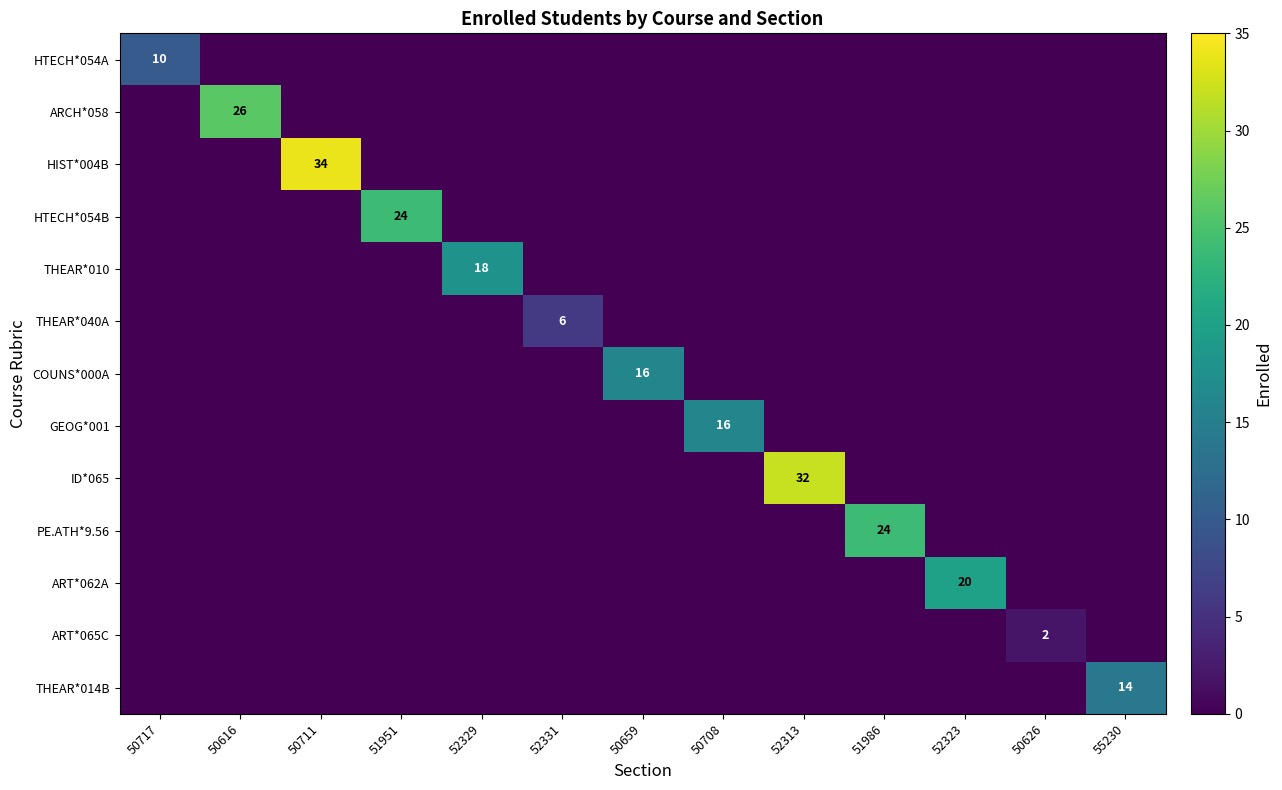

True or false: ID*065 has a value of 18 at 52313.

False